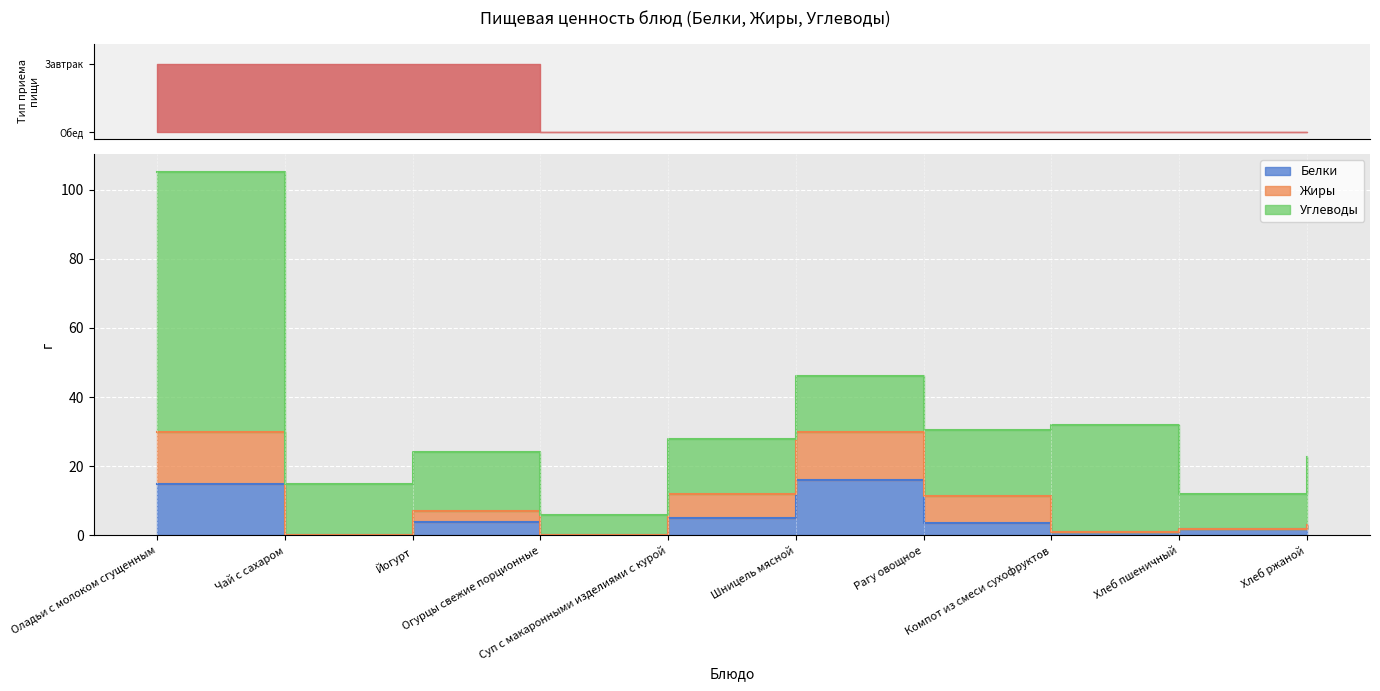

Is it true that Жиры equals 30.0 at Шницель мясной?

True